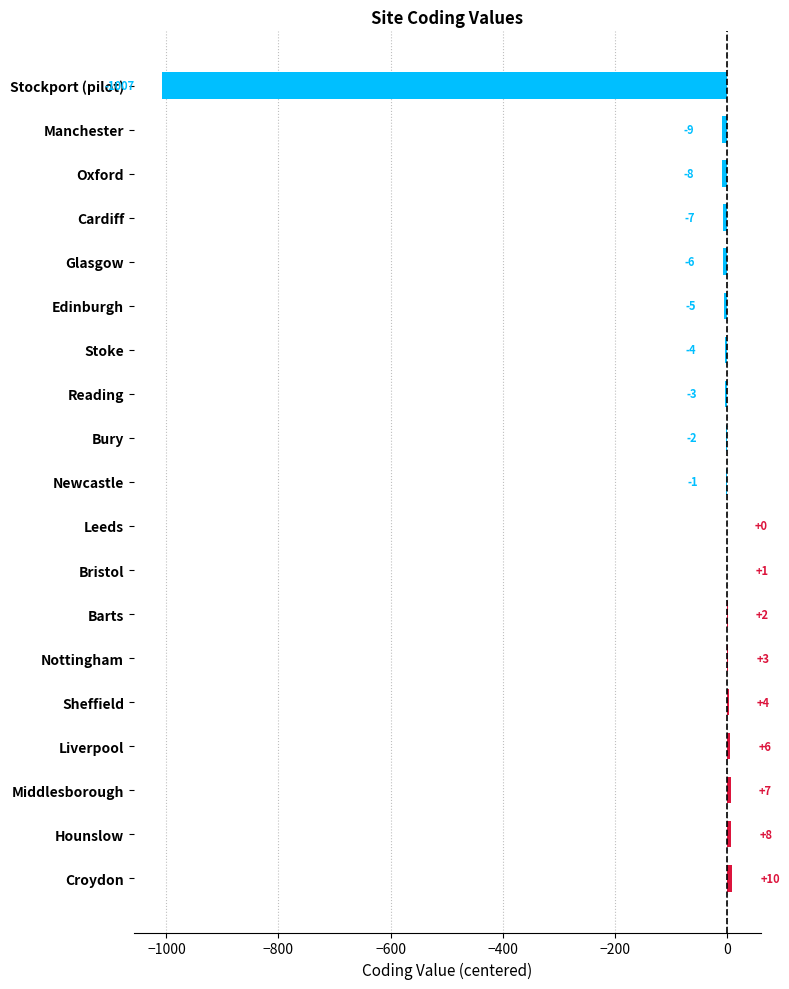

Where is the data nearest to the value -498?

Manchester